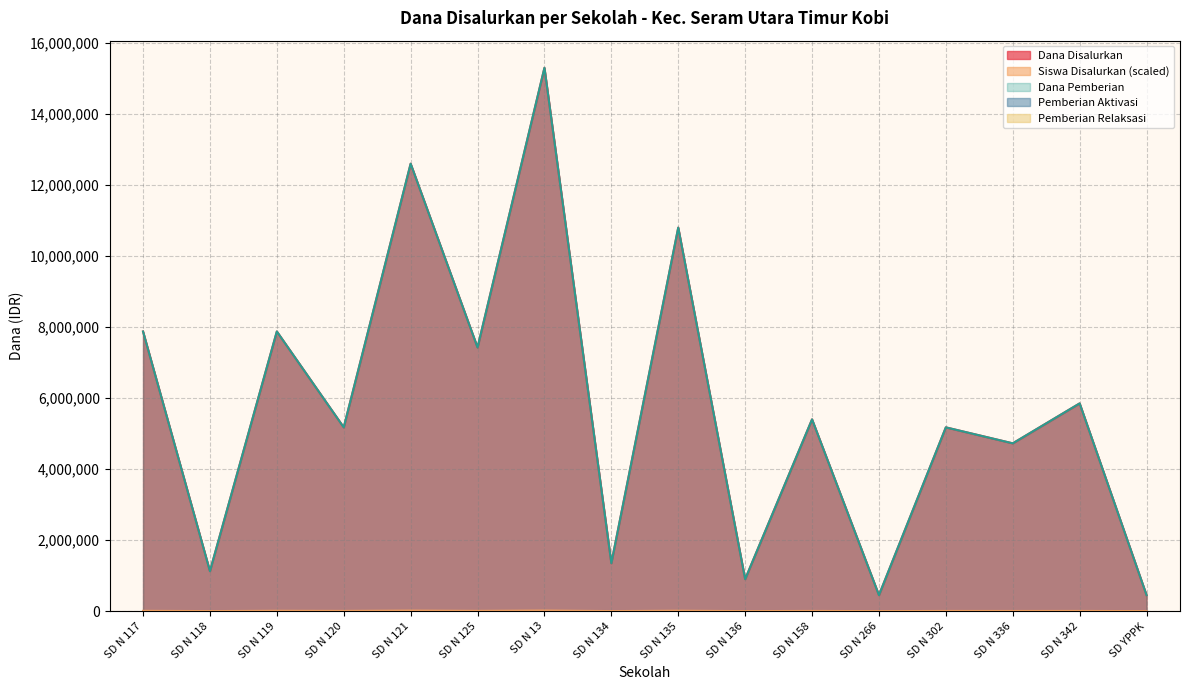

Does the chart have visible grid lines?

Yes